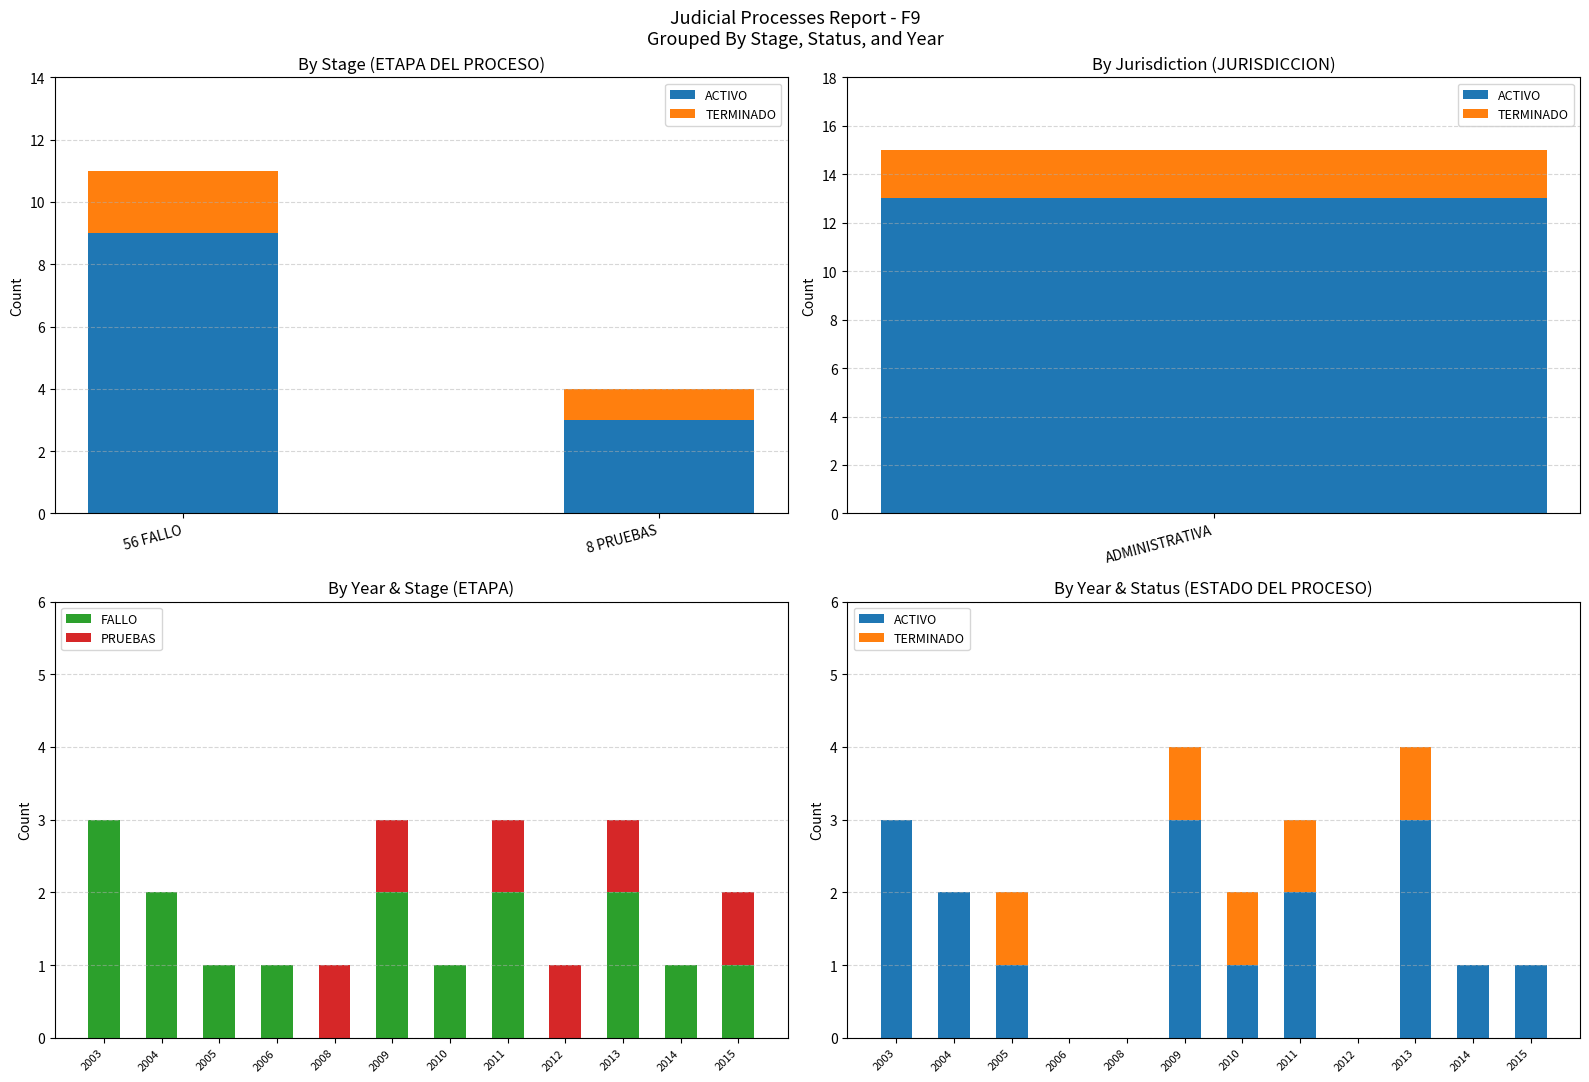

What is the sum of all FALLO values?

16